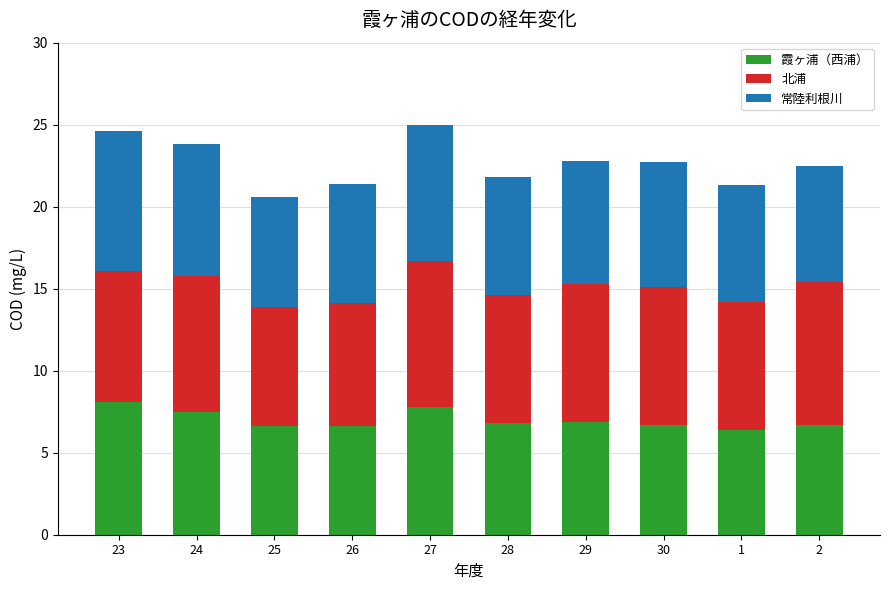

What is the lowest value of the 霞ヶ浦（西浦） series?

6.4